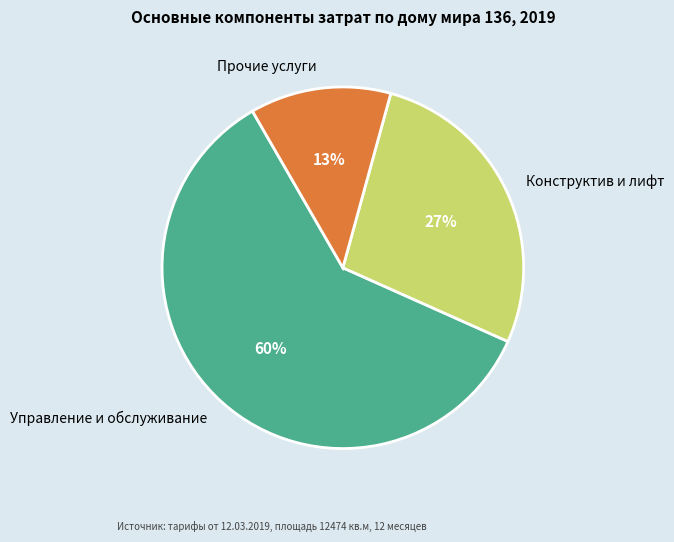

How many slices are in this pie chart?

3